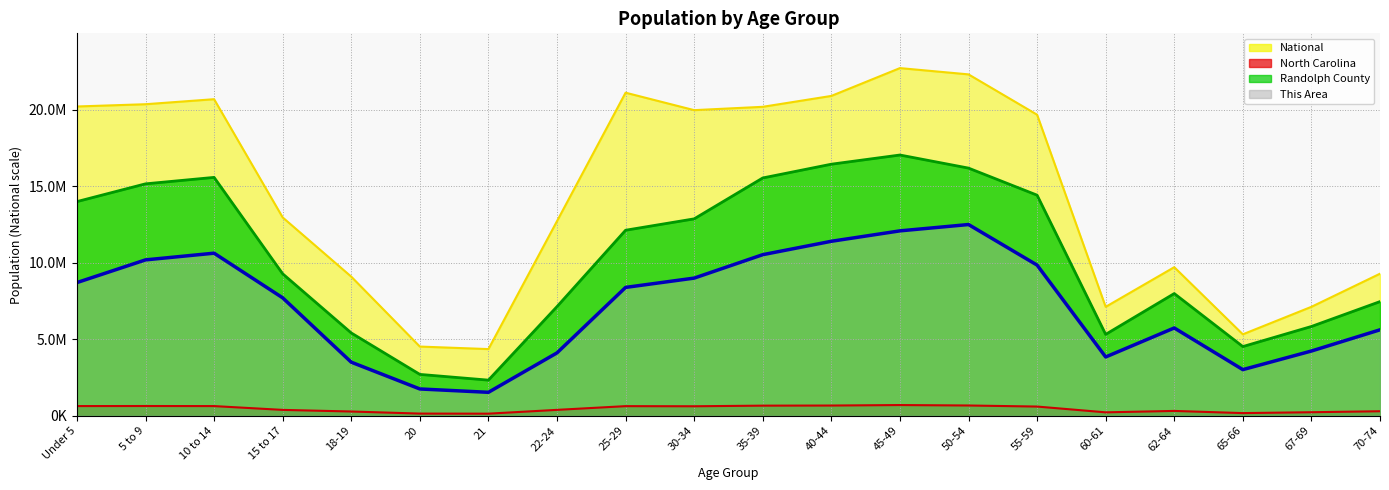

Reading left to right, transcribe all the data shown in this chart.

This Area: Under 5=8699069.2	5 to 9=10181312.8	10 to 14=10618696.2	15 to 17=7702807.1	18-19=3499066.9	20=1749533.5	21=1530841.8	22-24=4106543.8	25-29=8383181.2	30-34=8990658.1	35-39=10521499.9	40-44=11396266.6	45-49=12076640.8	50-54=12489725.1	55-59=9841125.8	60-61=3839254.0	62-64=5734581.9	65-66=3013085.4	67-69=4228039.2	70-74=5613086.5
Randolph County: Under 5=13988392.5	5 to 9=15148390.4	10 to 14=15569783.7	15 to 17=9272208.2	18-19=5408140.2	20=2700960.2	21=2326215.6	22-24=7129477.5	25-29=12117779.4	30-34=12861048.8	35-39=15532464.8	40-44=16431229.9	45-49=17031443.2	50-54=16176216.9	55-59=14408230.9	60-61=5314842.8	62-64=7981593.9	65-66=4518704.8	67-69=5831088.5	70-74=7456018.5
North Carolina: Under 5=632040.0	5 to 9=635945.0	10 to 14=631104.0	15 to 17=382546.0	18-19=277045.0	20=141076.0	21=136169.0	22-24=384328.0	25-29=627036.0	30-34=619557.0	35-39=659843.0	40-44=667308.0	45-49=698753.0	50-54=669893.0	55-59=600722.0	60-61=222924.0	62-64=315115.0	65-66=172919.0	67-69=230105.0	70-74=294543.0
National: Under 5=20201362.0	5 to 9=20348657.0	10 to 14=20677194.0	15 to 17=12954254.0	18-19=9086089.0	20=4519129.0	21=4354294.0	22-24=12712576.0	25-29=21101849.0	30-34=19962099.0	35-39=20179642.0	40-44=20890964.0	45-49=22708591.0	50-54=22298125.0	55-59=19664805.0	60-61=7113727.0	62-64=9704197.0	65-66=5319902.0	67-69=7115361.0	70-74=9278166.0